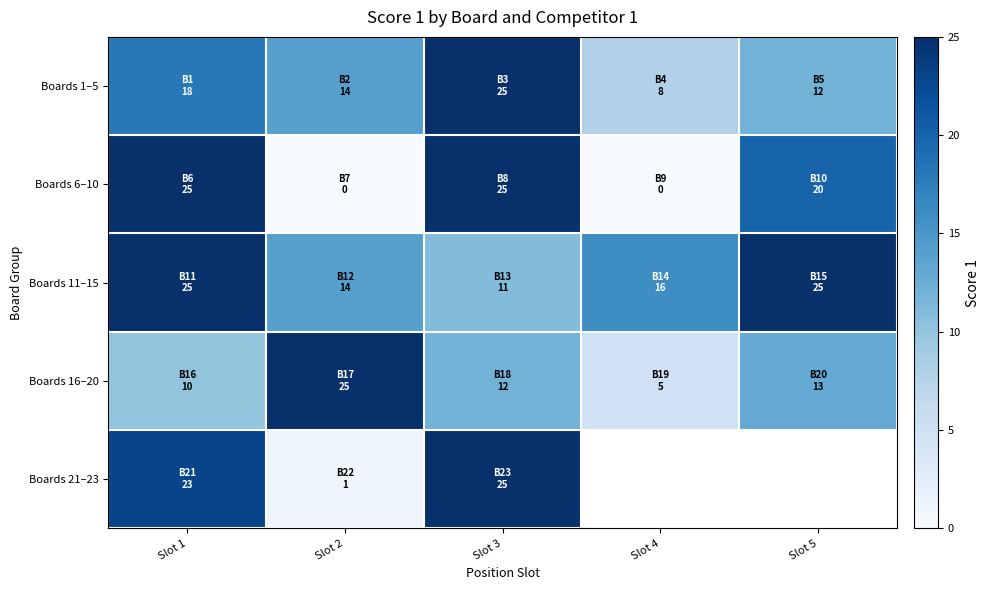

What is the sum of the Boards 1–5 values at Slot 3 and Slot 1?

43.0